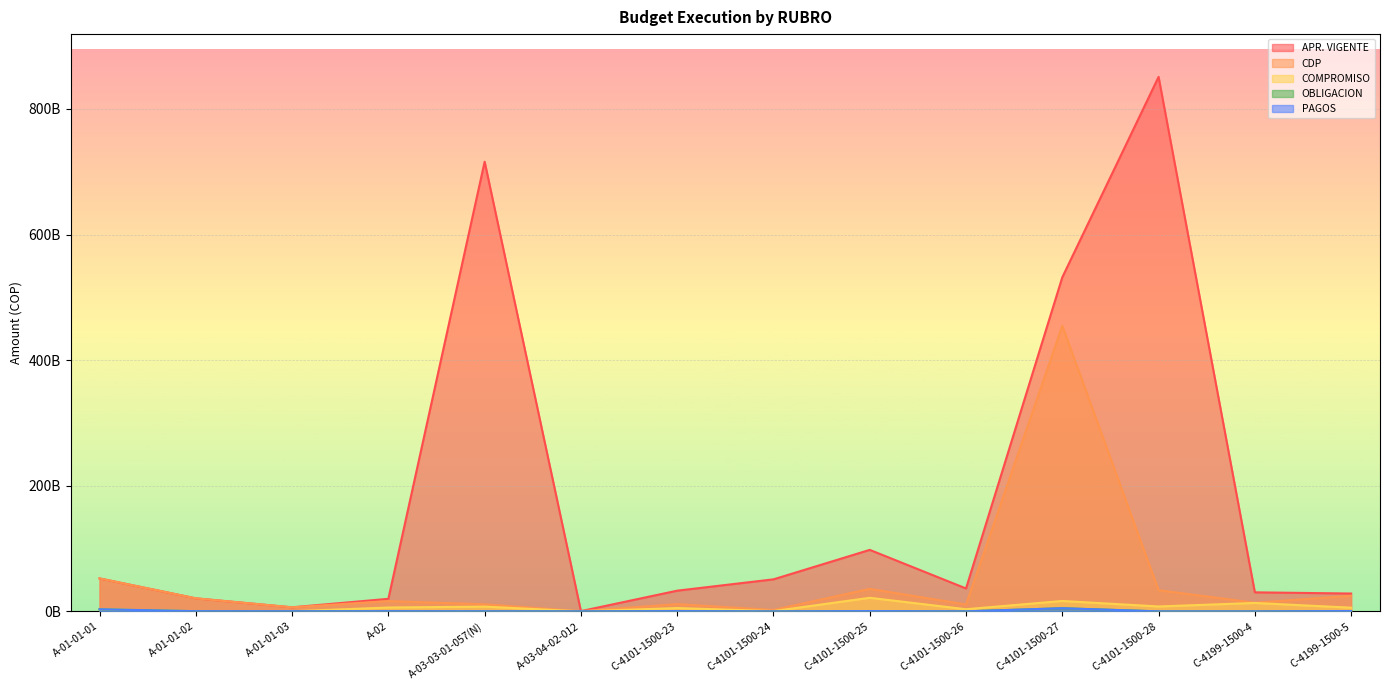

Which series has the largest total across all categories?

APR. VIGENTE